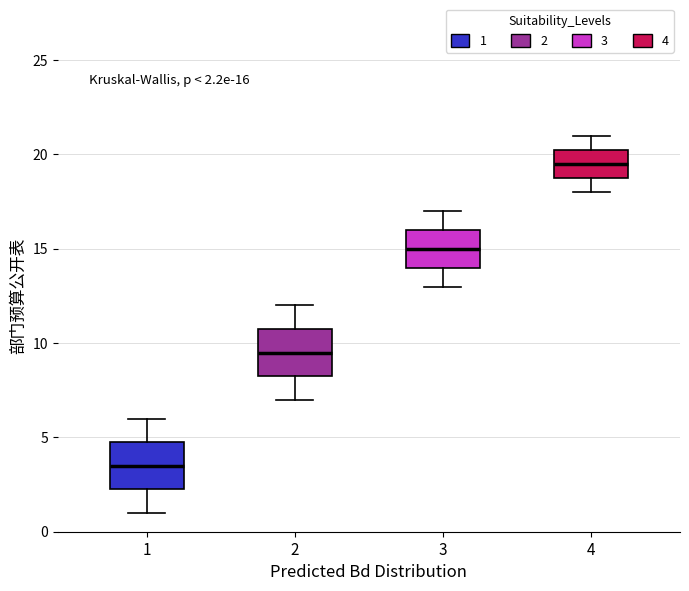

Which box has the lowest median line?

1